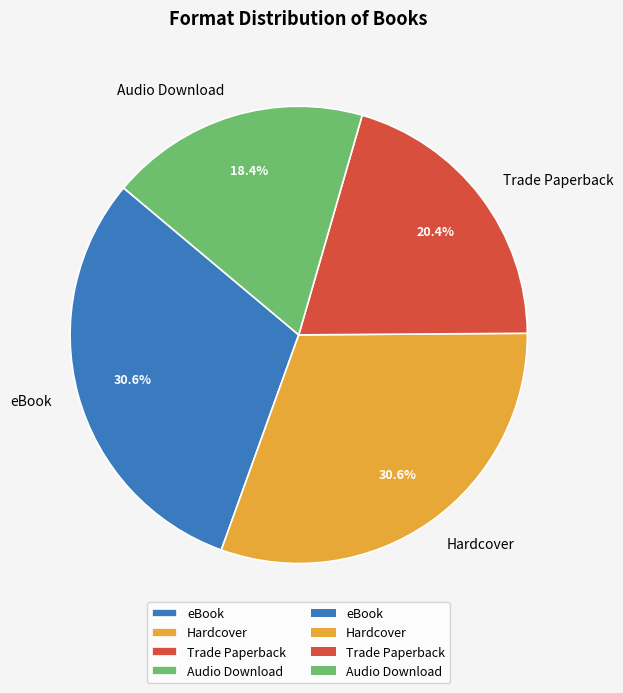

Does any single category account for the majority?

No